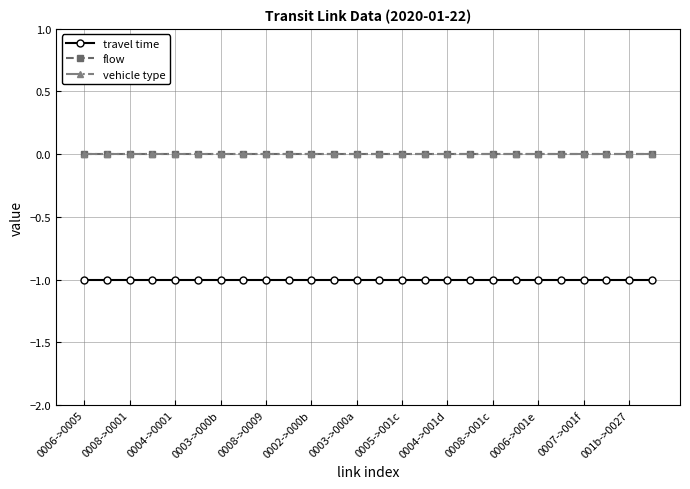

Does the chart have visible grid lines?

Yes